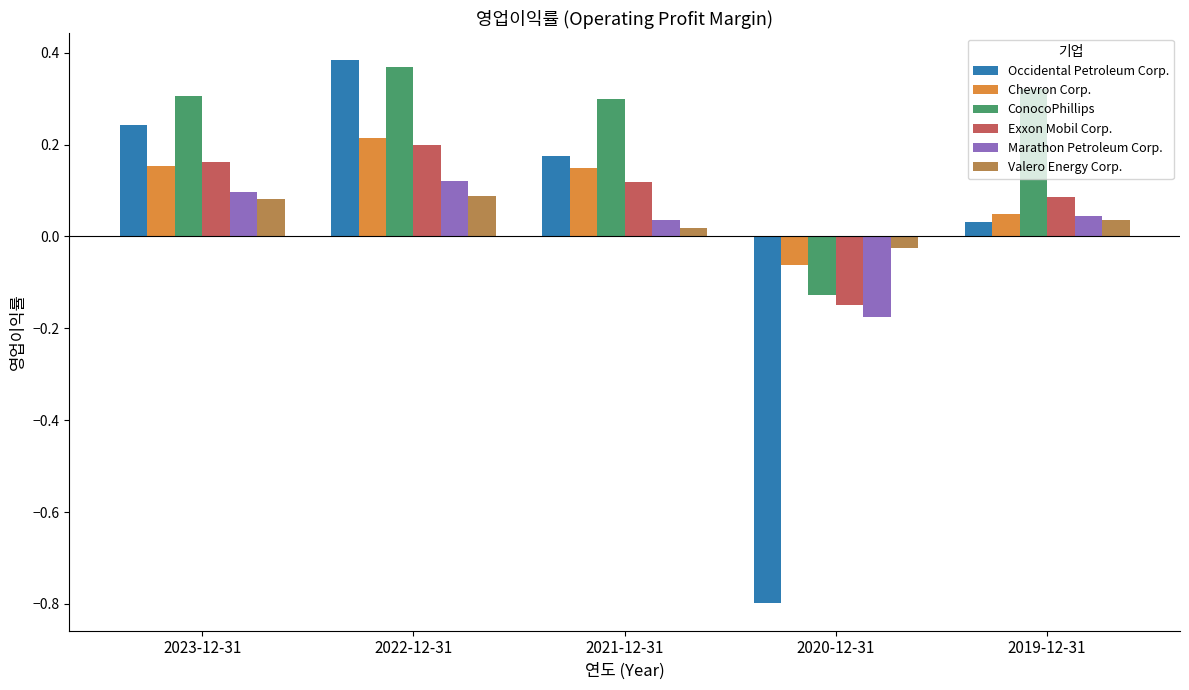

What is the difference between the maximum and minimum values in the ConocoPhillips series?

0.5